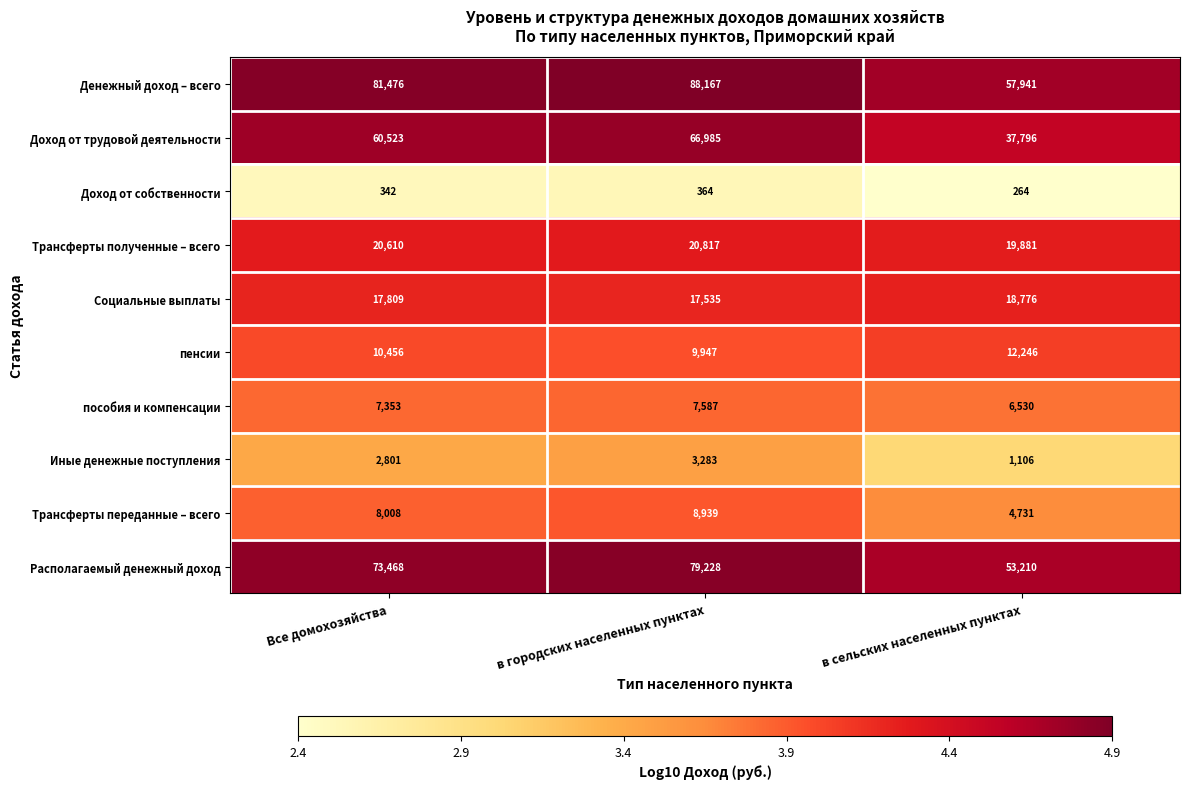

How many пособия и компенсации values are between 6530 and 7587?

3